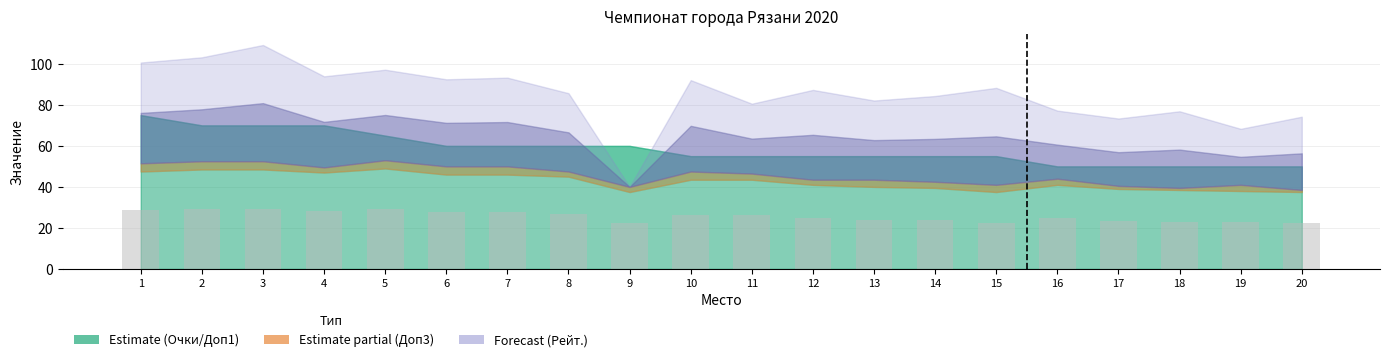

Are the bars horizontal?

No